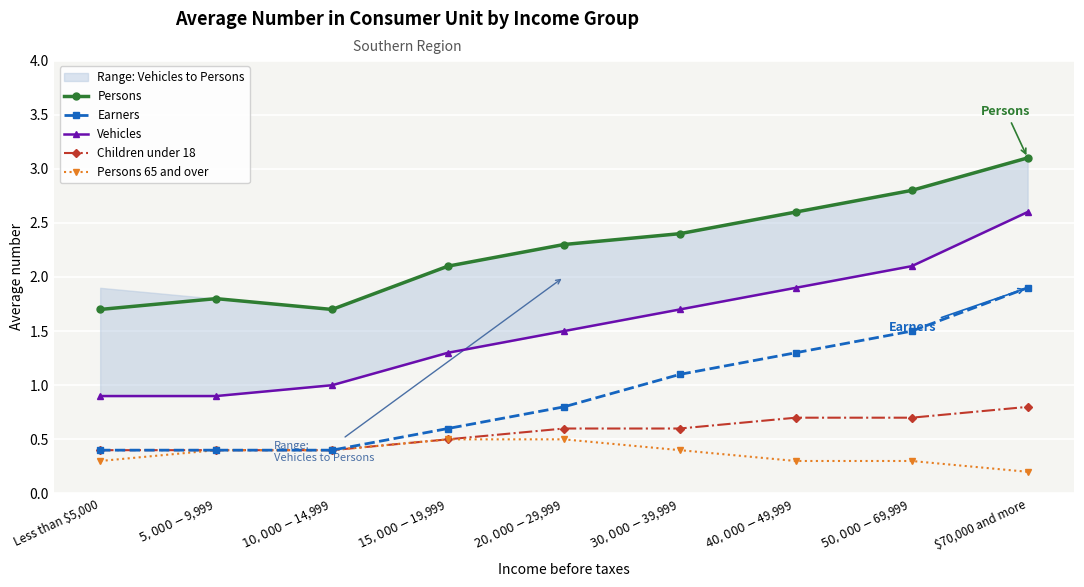

How many distinct data groups are displayed?

5